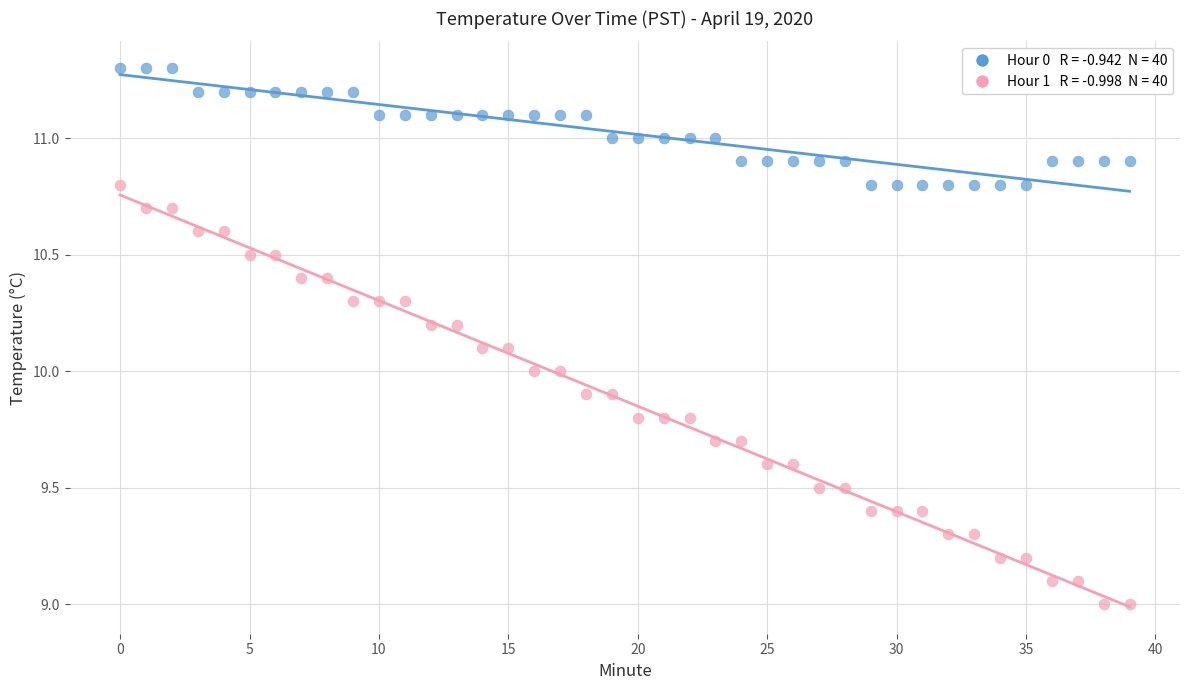

Across all data points, what is the range of Y values (max minus min)?

2.3